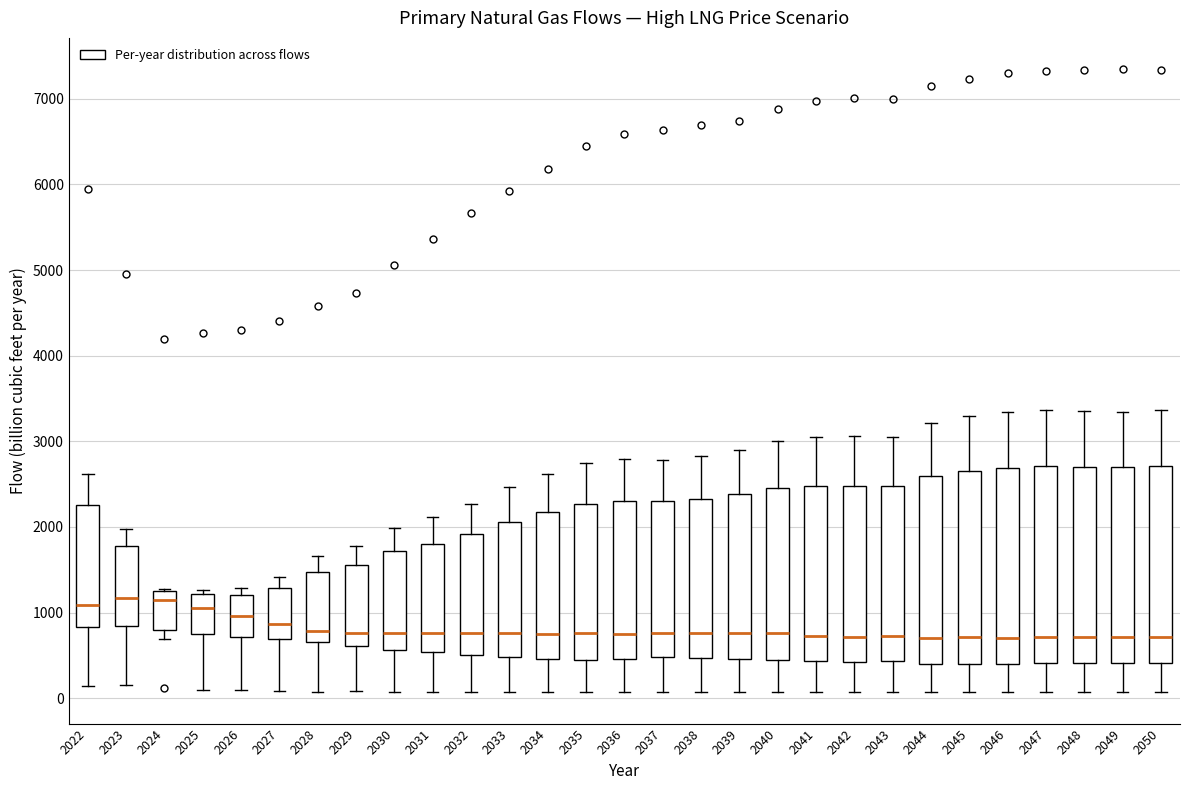

Reading left to right, read every box against the y-axis: the position of its median line, the range the box covers, and the ends of its whiskers. The values are not printed on the chart, so give them approximately, as read against the axis.

2022: median 1100, box 800 to 2300, whiskers 100 to 2600
2023: median 1200, box 800 to 1800, whiskers 200 to 2000
2024: median 1100, box 800 to 1200, whiskers 700 to 1300
2025: median 1100, box 700 to 1200, whiskers 100 to 1300
2026: median 1000, box 700 to 1200, whiskers 100 to 1300
2027: median 900, box 700 to 1300, whiskers 100 to 1400
2028: median 800, box 700 to 1500, whiskers 100 to 1700
2029: median 800, box 600 to 1600, whiskers 100 to 1800
2030: median 800, box 600 to 1700, whiskers 100 to 2000
2031: median 800, box 500 to 1800, whiskers 100 to 2100
2032: median 800, box 500 to 1900, whiskers 100 to 2300
2033: median 800, box 500 to 2100, whiskers 100 to 2500
2034: median 800, box 500 to 2200, whiskers 100 to 2600
2035: median 800, box 400 to 2300, whiskers 100 to 2700
2036: median 800, box 500 to 2300, whiskers 100 to 2800
2037: median 800, box 500 to 2300, whiskers 100 to 2800
2038: median 800, box 500 to 2300, whiskers 100 to 2800
2039: median 800, box 500 to 2400, whiskers 100 to 2900
2040: median 800, box 400 to 2500, whiskers 100 to 3000
2041: median 700, box 400 to 2500, whiskers 100 to 3000
2042: median 700, box 400 to 2500, whiskers 100 to 3100
2043: median 700, box 400 to 2500, whiskers 100 to 3000
2044: median 700, box 400 to 2600, whiskers 100 to 3200
2045: median 700, box 400 to 2700, whiskers 100 to 3300
2046: median 700, box 400 to 2700, whiskers 100 to 3300
2047: median 700, box 400 to 2700, whiskers 100 to 3400
2048: median 700, box 400 to 2700, whiskers 100 to 3400
2049: median 700, box 400 to 2700, whiskers 100 to 3300
2050: median 700, box 400 to 2700, whiskers 100 to 3400